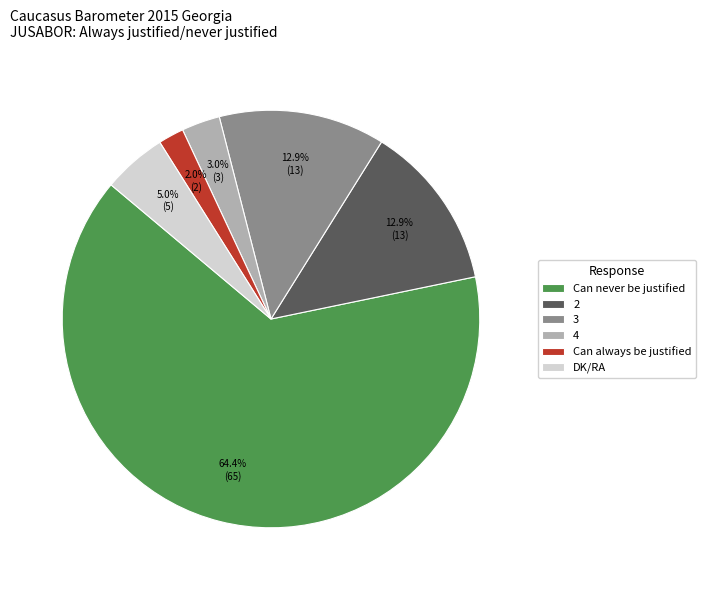

Combined, what portion of the pie is 3 and Can always be justified?

14.9%